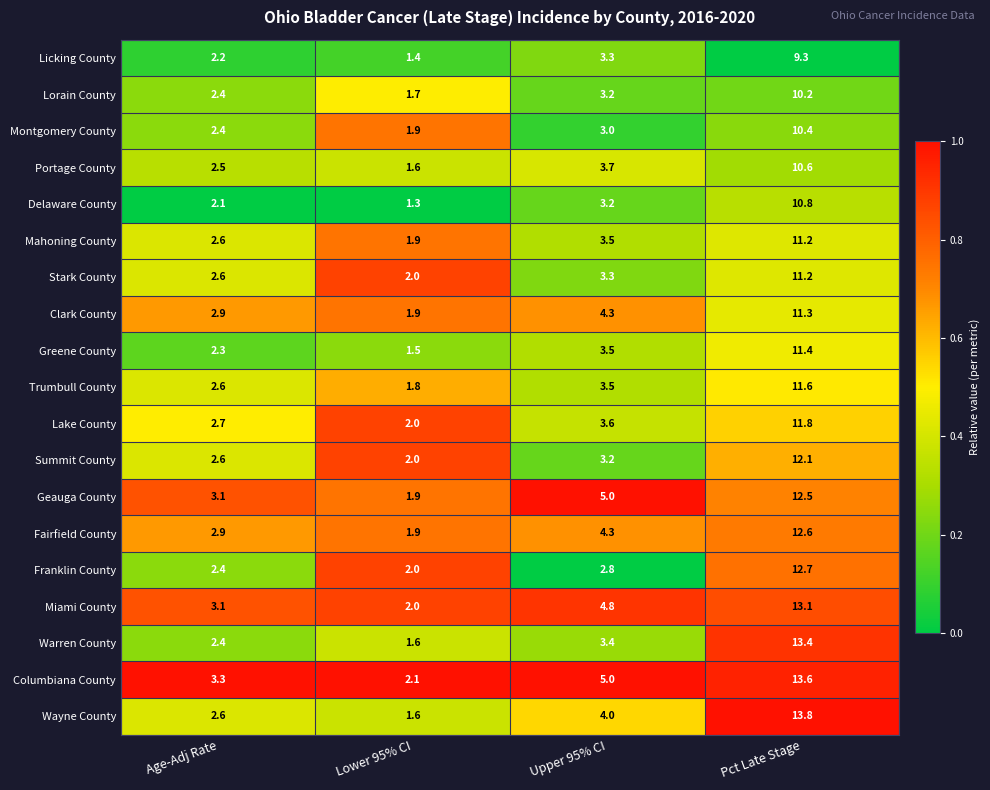

List the labels in order of Montgomery County value, smallest first.

Lower 95% CI, Age-Adj Rate, Upper 95% CI, Pct Late Stage